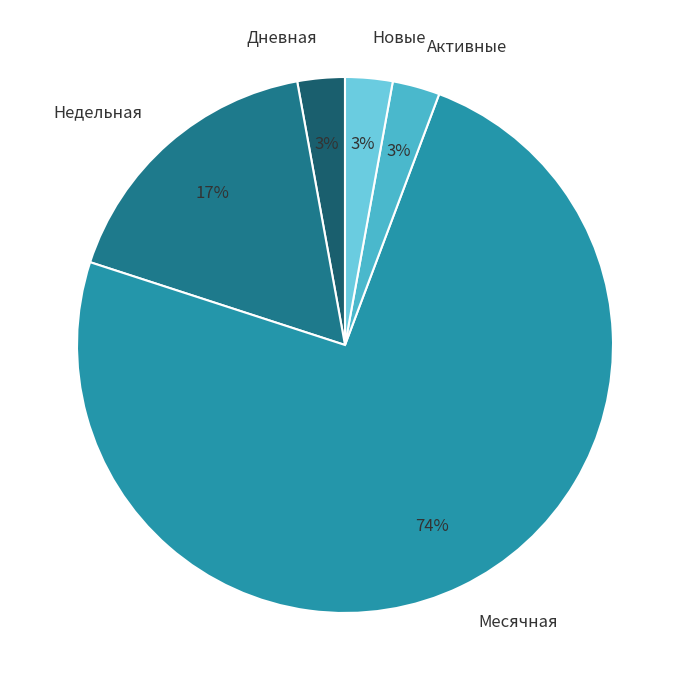

Count the number of slices in the pie.

5